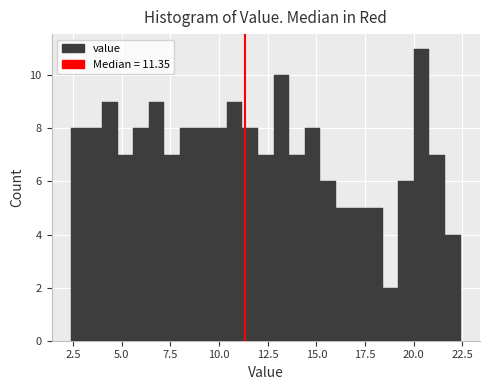

Around what value on the x-axis is the tallest bar? Give the approximate position of its centre, as read against the axis.

20.5